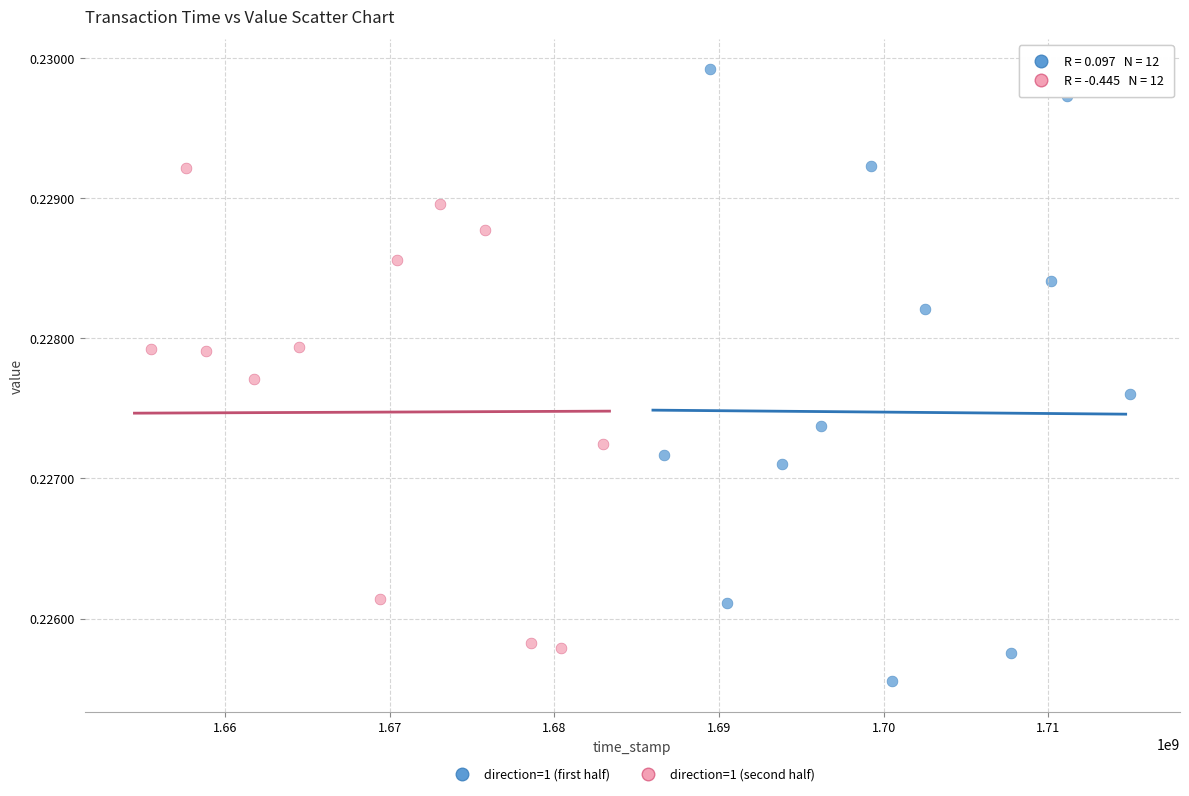

Which series reaches the maximum Y coordinate?

direction=1 (first half)